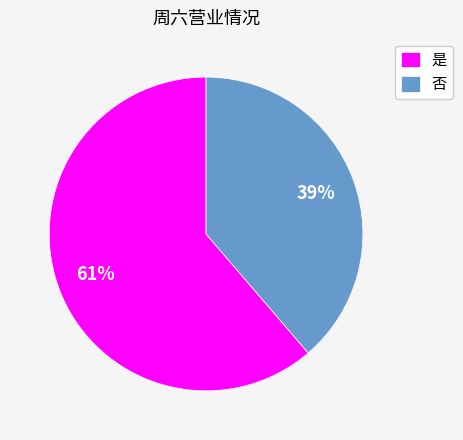

True or false: 否 accounts for 39% of the total.

True